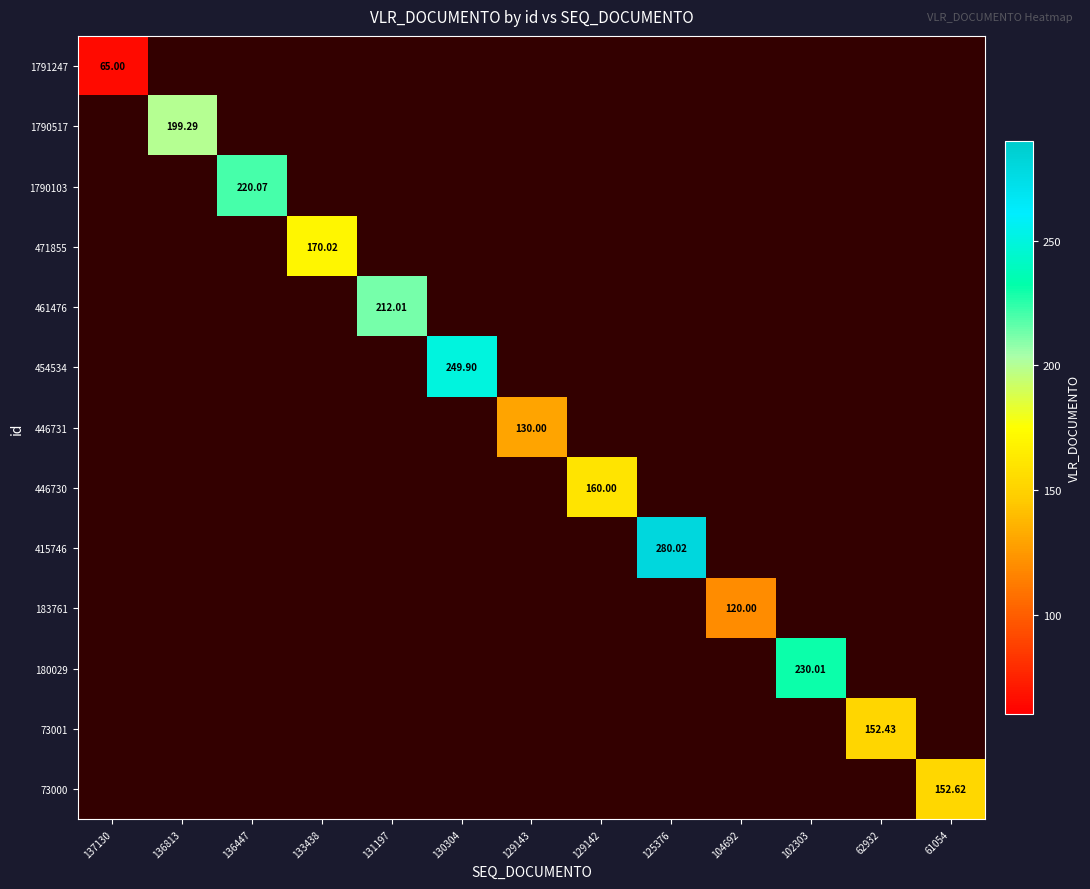

What is the maximum value shown in the chart?

280.0